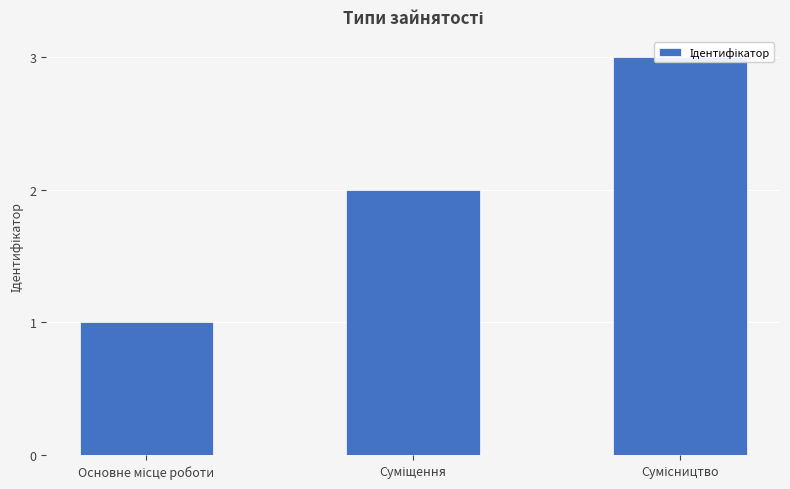

What is the value of the 3rd bar from the left?

3